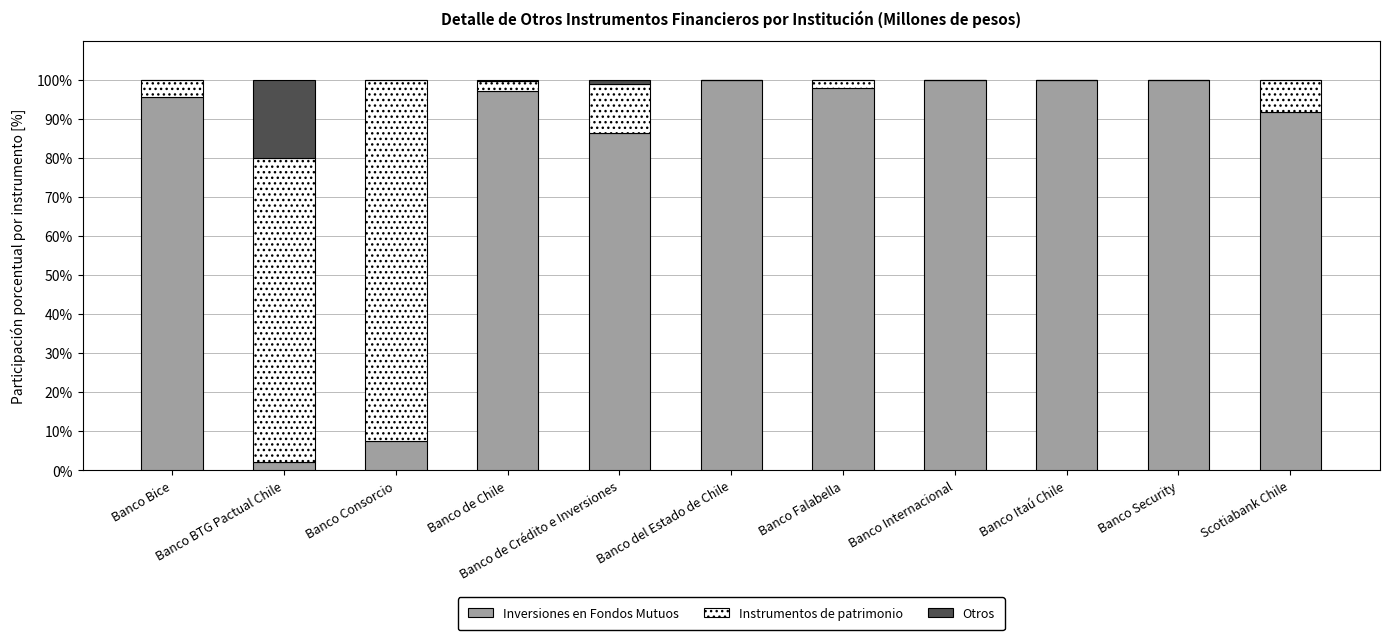

True or false: Inversiones en Fondos Mutuos has a value of 7.5 at Banco Consorcio.

True